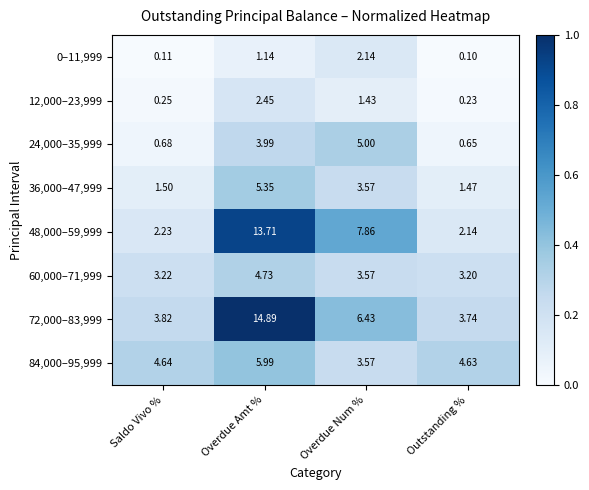

At which category is the sum across all series the highest?

Overdue Amt %